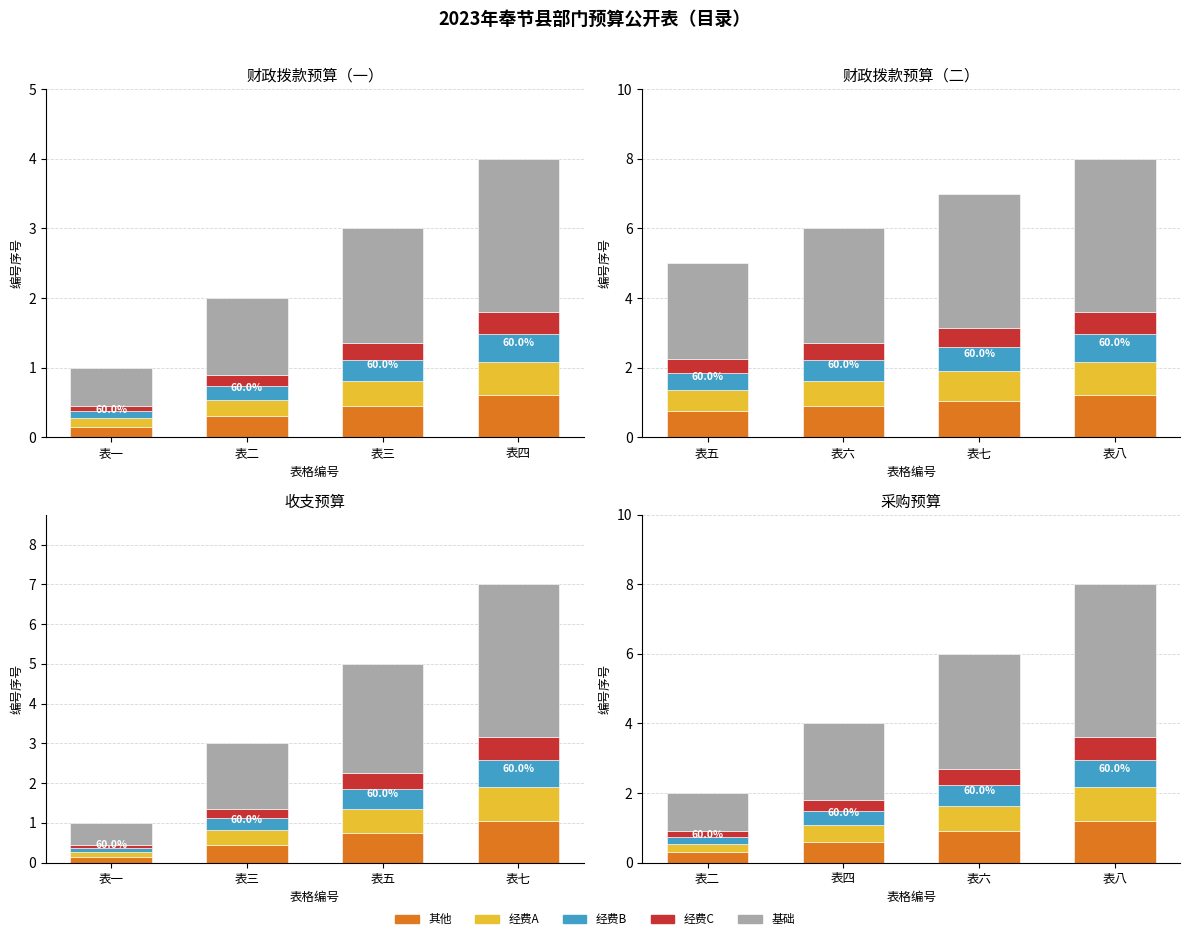

How many bars are there in each group?

5